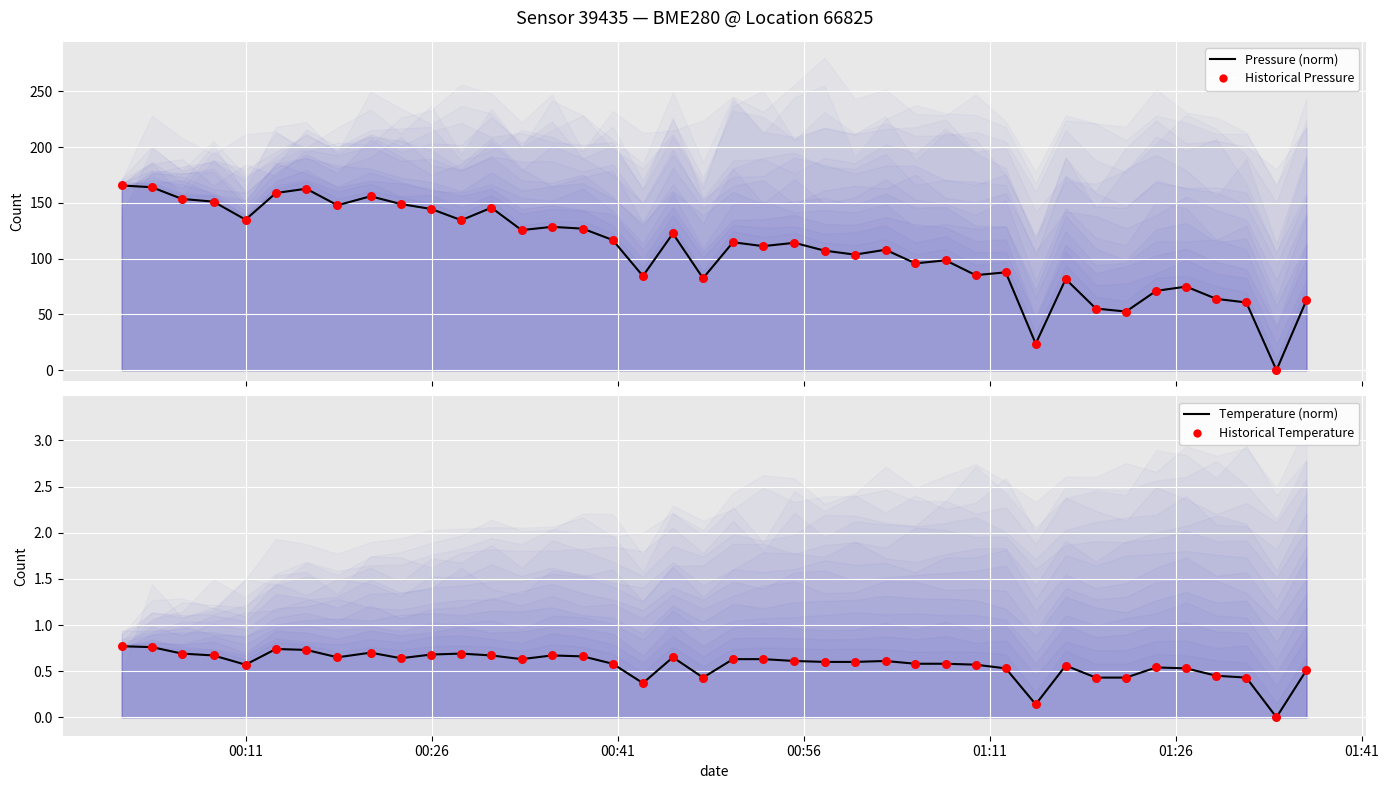

Which series reaches the minimum Y coordinate?

Pressure (norm)